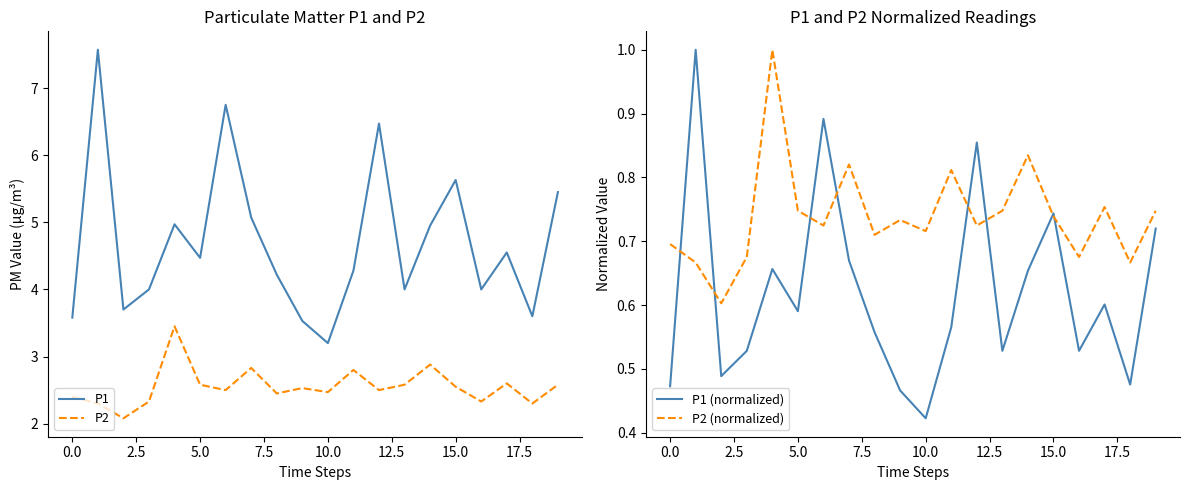

What is the label of the 8th point from the right?

12